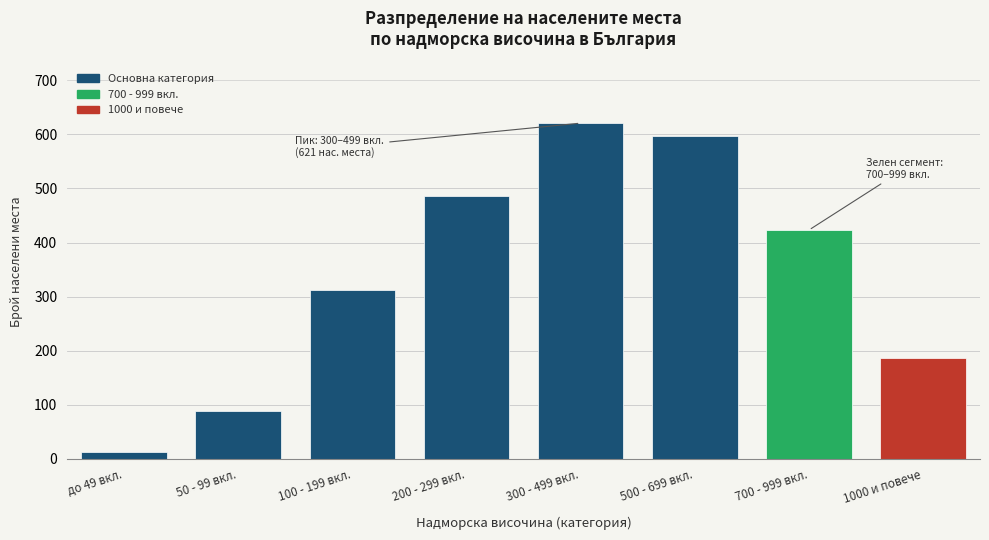

Reading left to right, transcribe all the data shown in this chart.

до 49 вкл.=12	50 - 99 вкл.=89	100 - 199 вкл.=312	200 - 299 вкл.=487	300 - 499 вкл.=621	500 - 699 вкл.=598	700 - 999 вкл.=423	1000 и повече=187